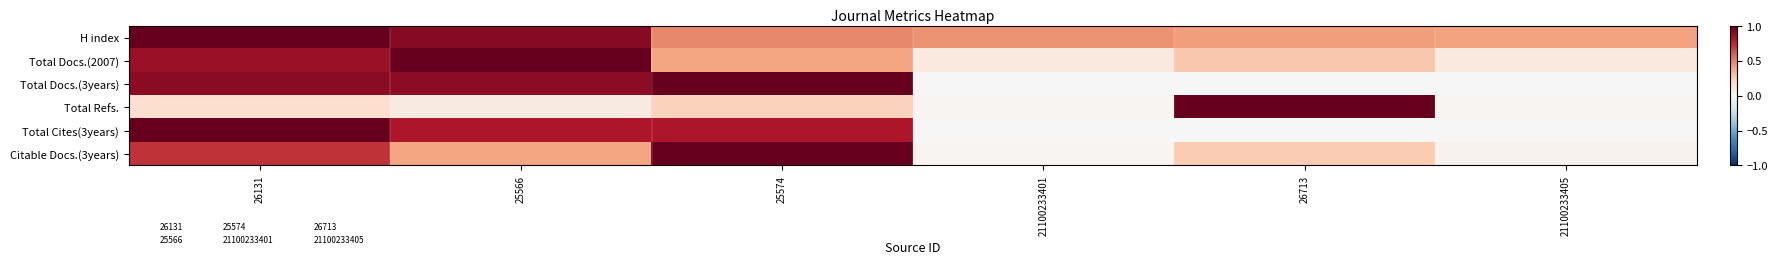

Count the number of data series in this chart.

6